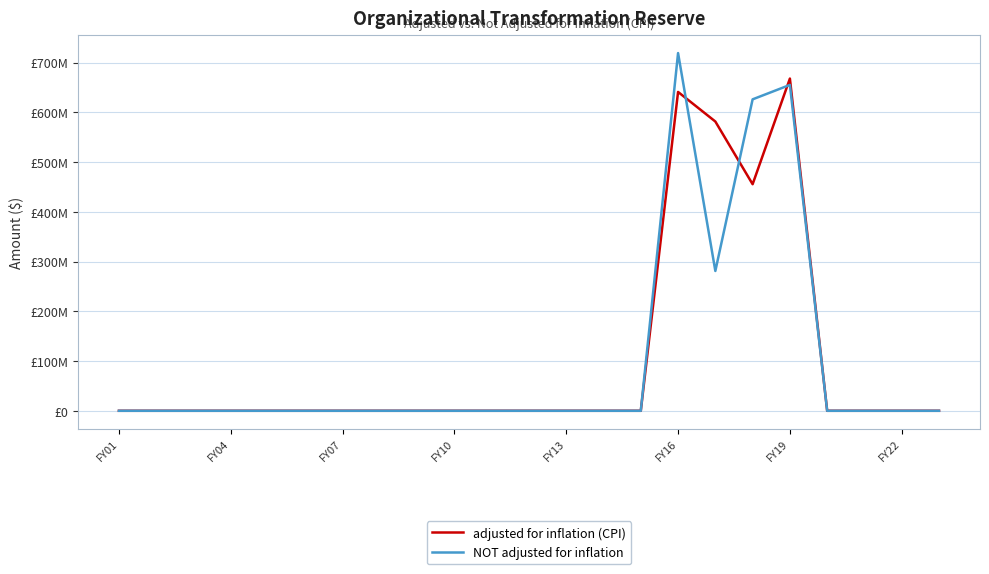

Does the chart have visible grid lines?

Yes